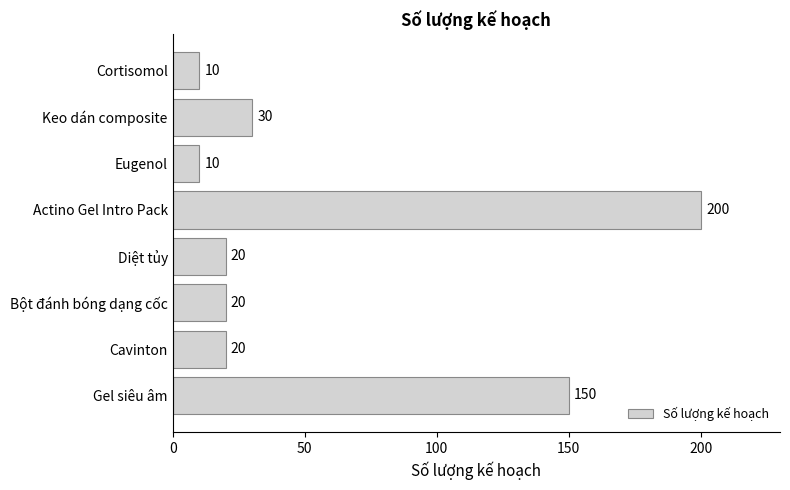

Is it true that the value at Bột đánh bóng dạng cốc is 27?

False